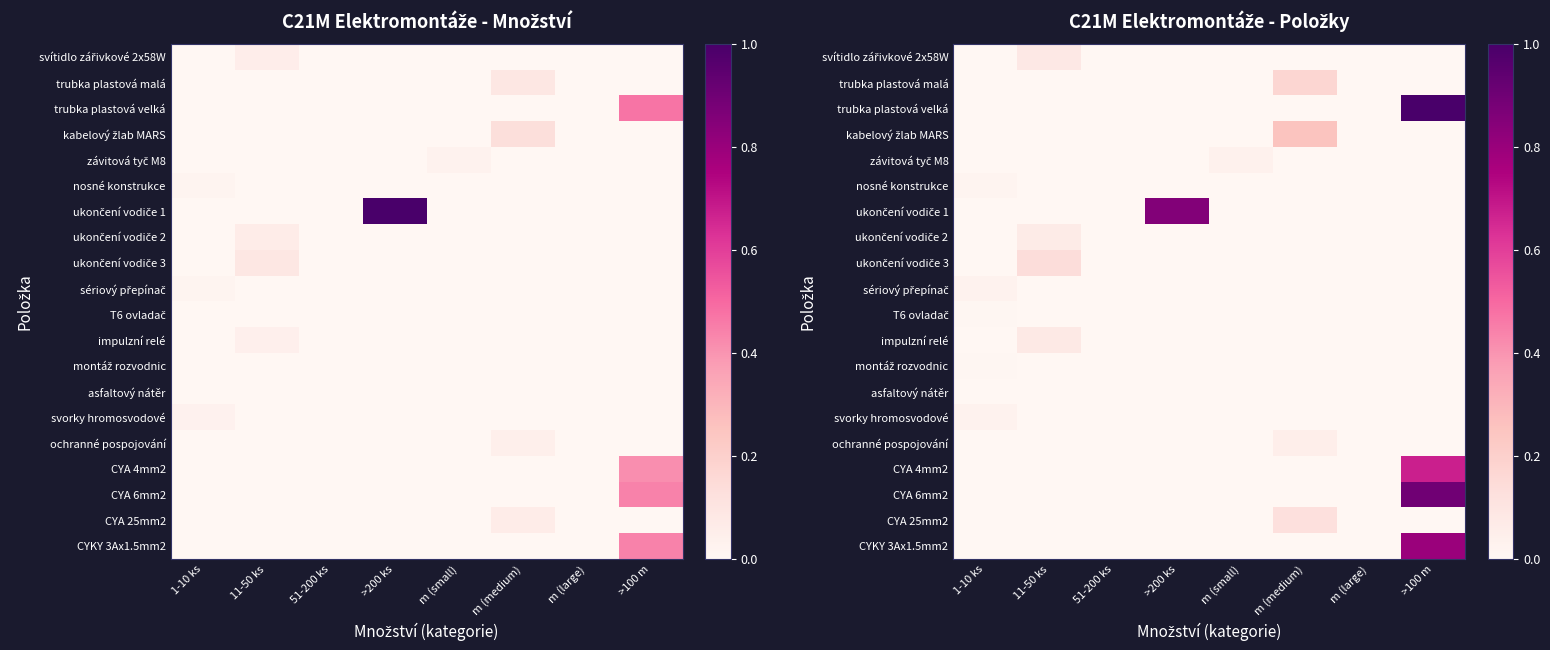

True or false: T6 ovladač has a value of 0.0 at >200 ks.

True